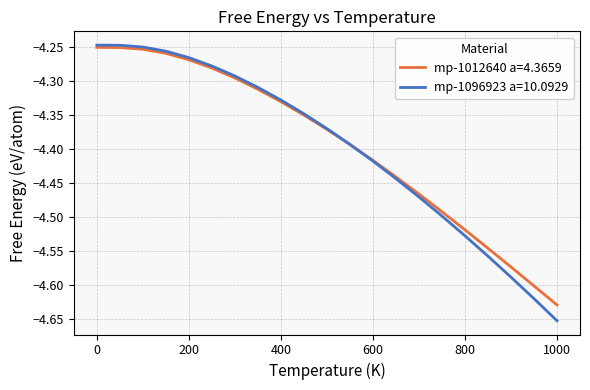

Which series has the widest spread of values?

mp-1096923 a=10.0929